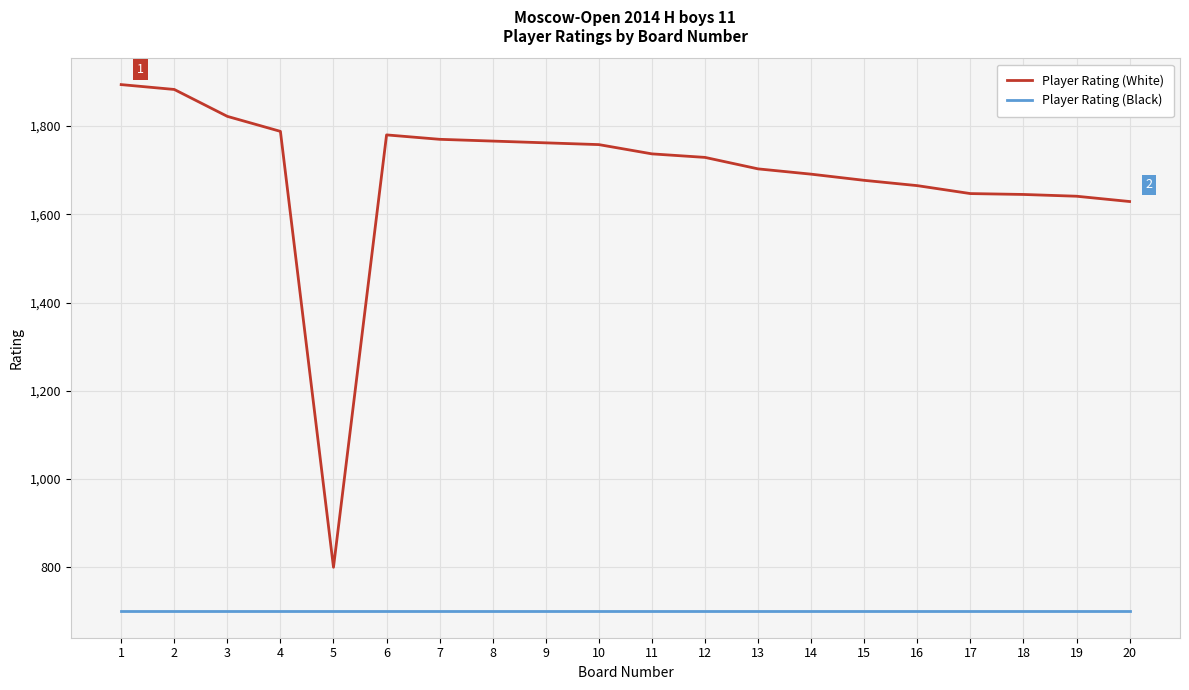

What is the highest value of the Player Rating (Black) series?

700